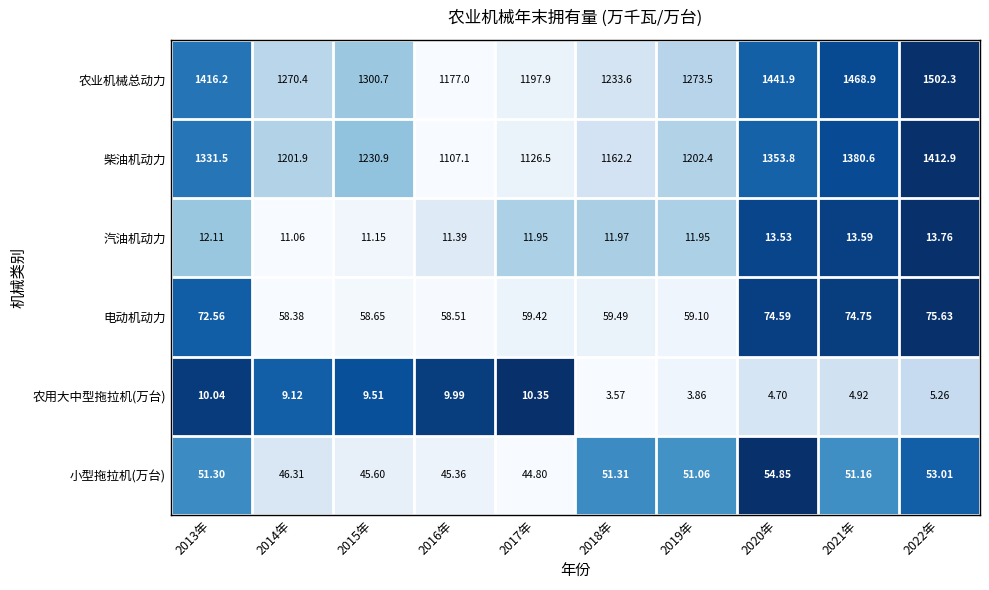

Rank the series by their maximum value, from lowest to highest.

农用大中型拖拉机(万台), 汽油机动力, 小型拖拉机(万台), 电动机动力, 柴油机动力, 农业机械总动力